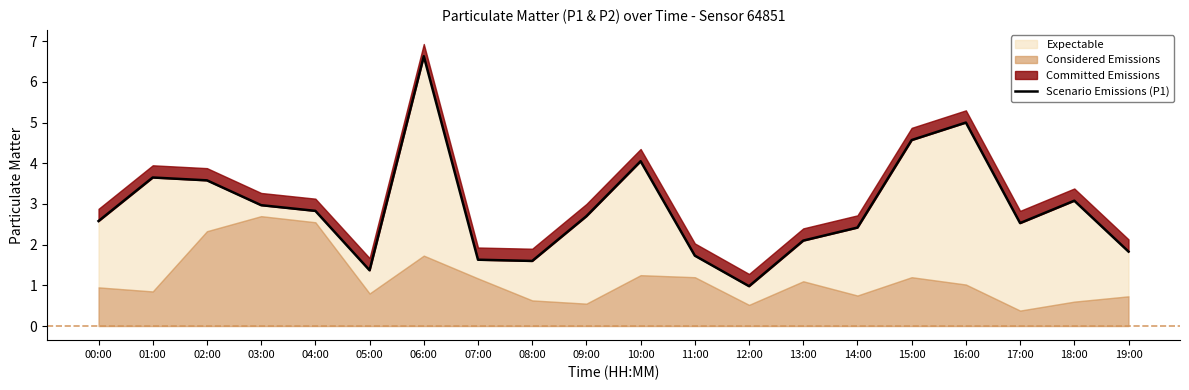

At which label does the data first exceed 2?

00:00